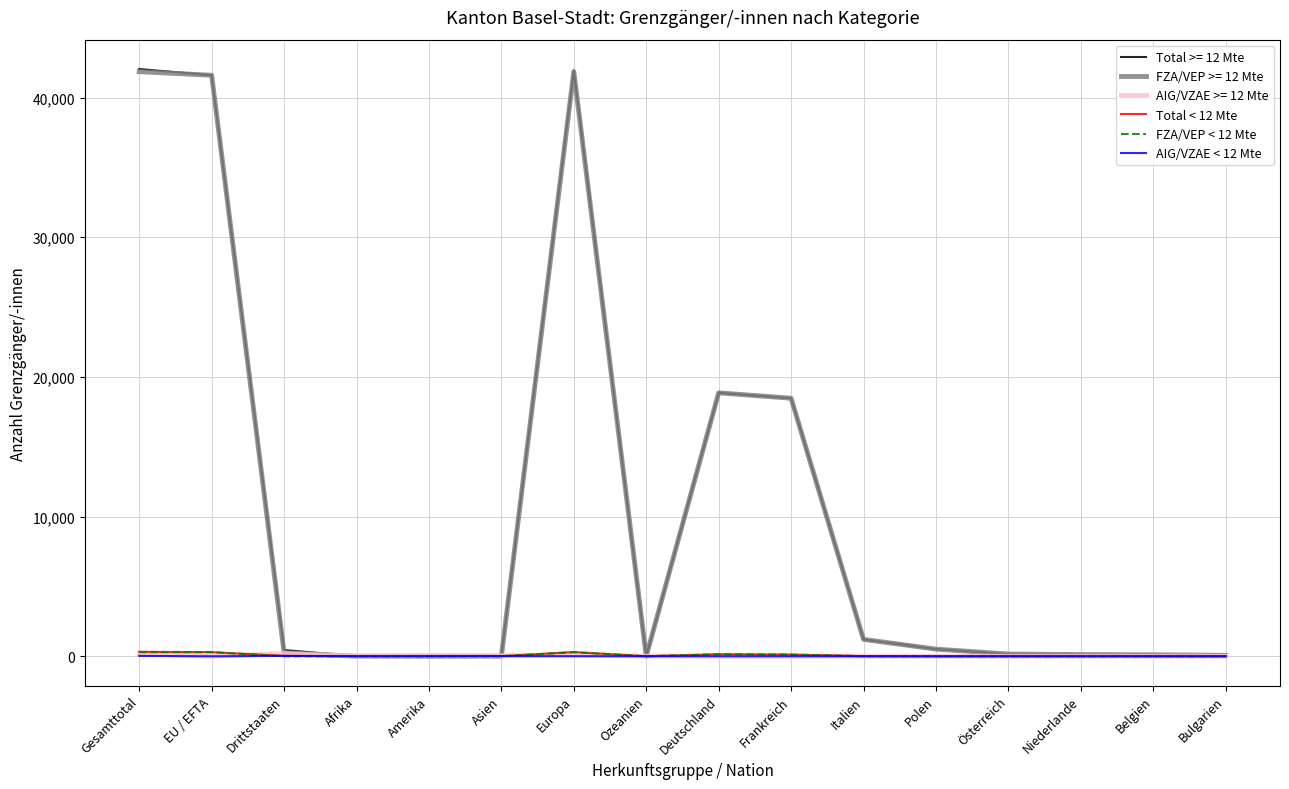

Is the value of AIG/VZAE >= 12 Mte at Amerika greater than the value of Total >= 12 Mte at Frankreich?

No